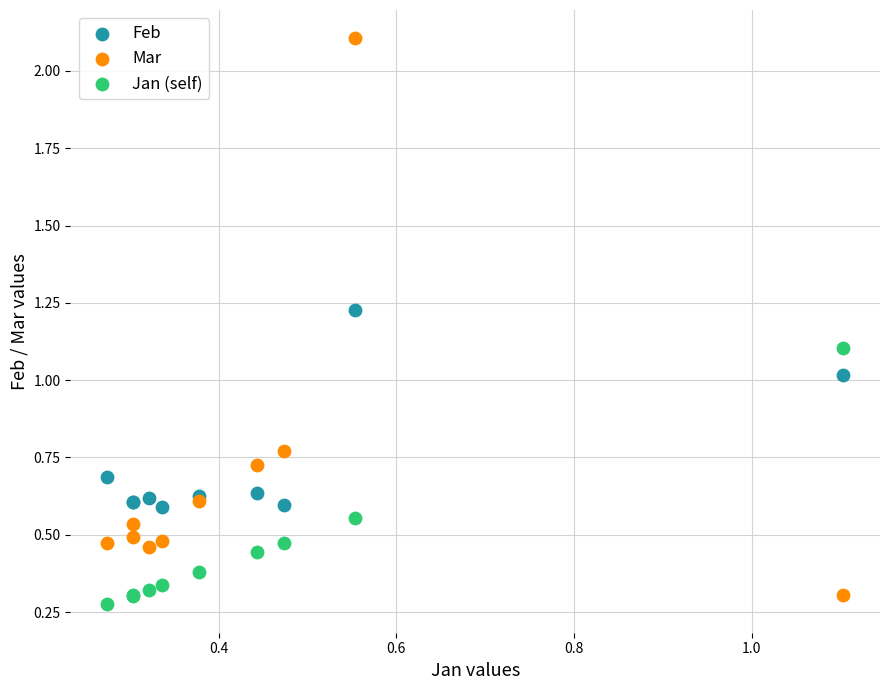

What are all the series names shown in the legend?

Feb, Mar, Jan (self)